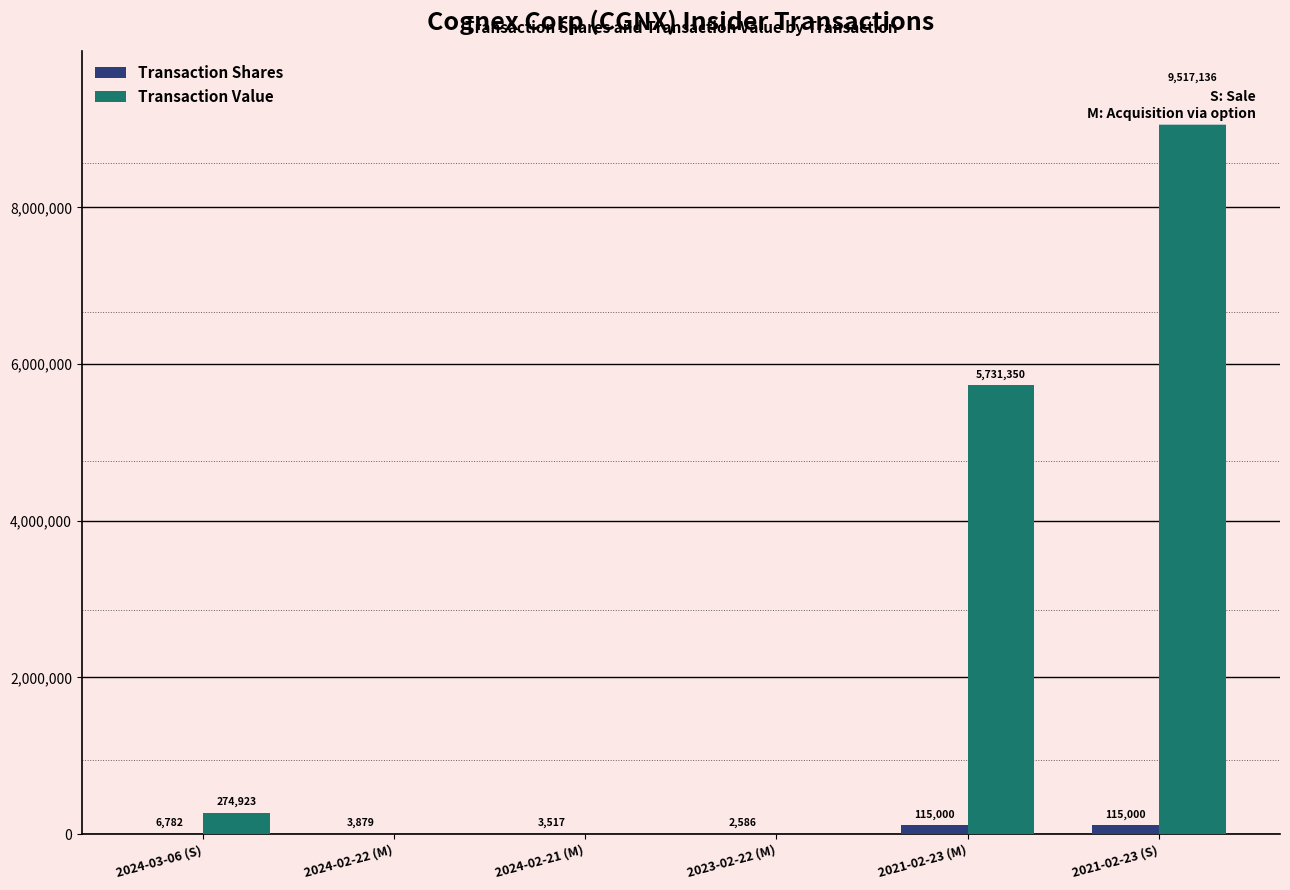

Reading left to right, list all the values displayed in this chart.

Transaction Shares: 6782	3879	3517	2586	115000	115000
Transaction Value: 274923	0	0	0	5731350	9517136